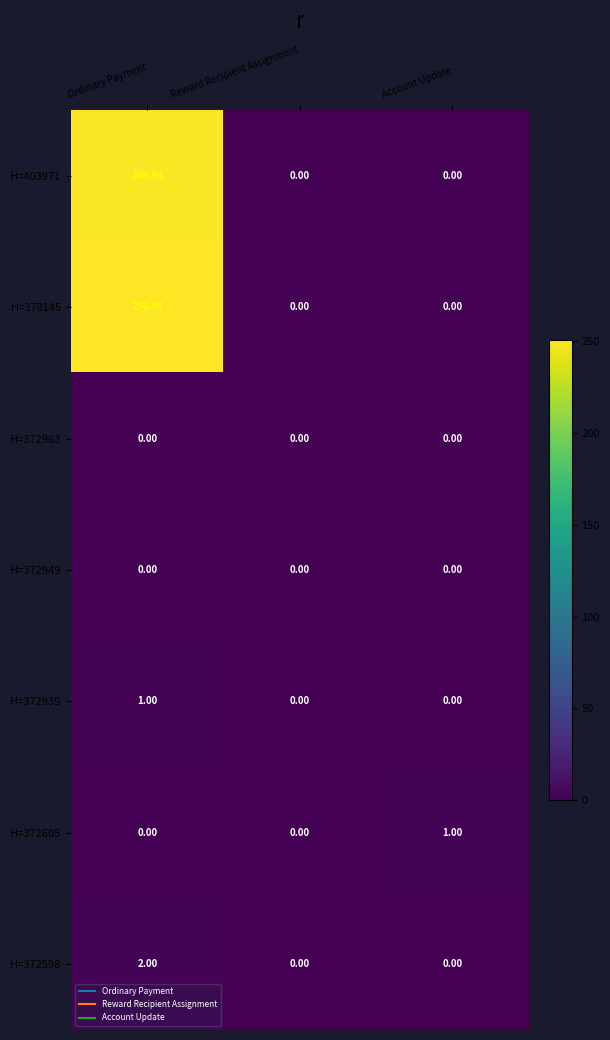

Is the value of H=372598 at Ordinary Payment greater than the value of H=372949 at Account Update?

Yes